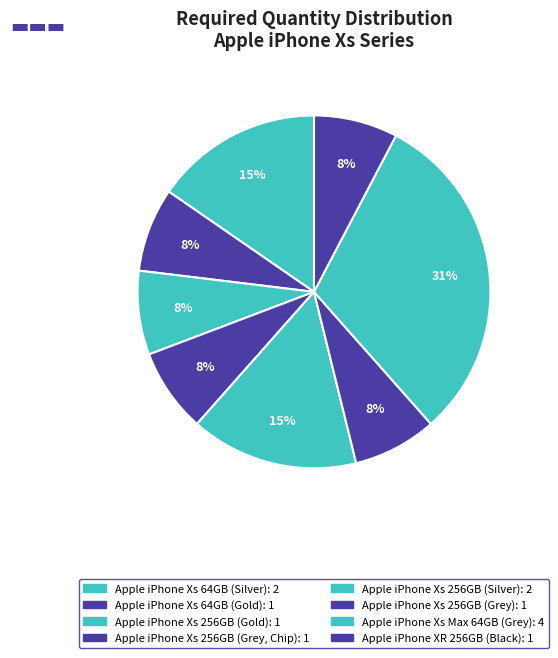

Which has a higher value, Apple iPhone Xs 64GB (Silver) or Apple iPhone XR 256GB (Black)?

Apple iPhone Xs 64GB (Silver)